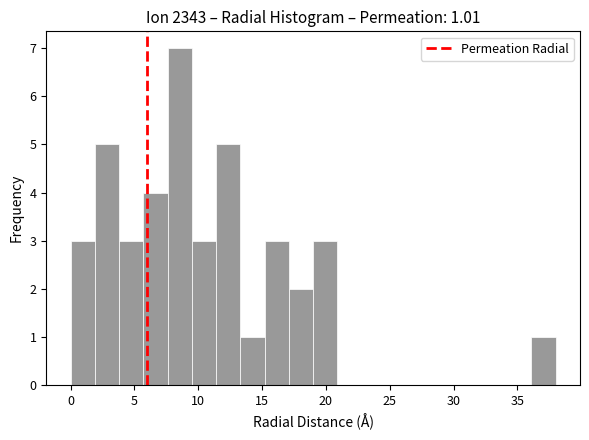

Read against the x-axis, roughly where is the centre of the tallest bar?

8.5